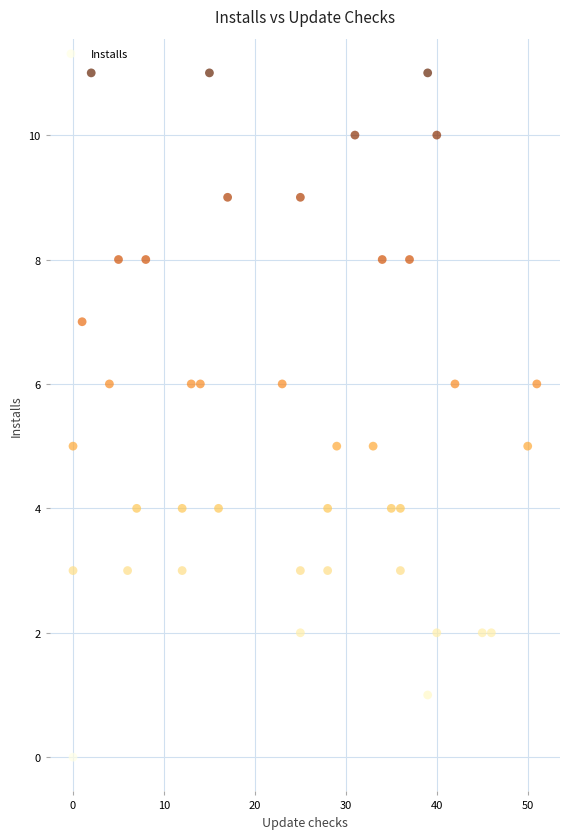

What is the range of X values (max minus min)?

51